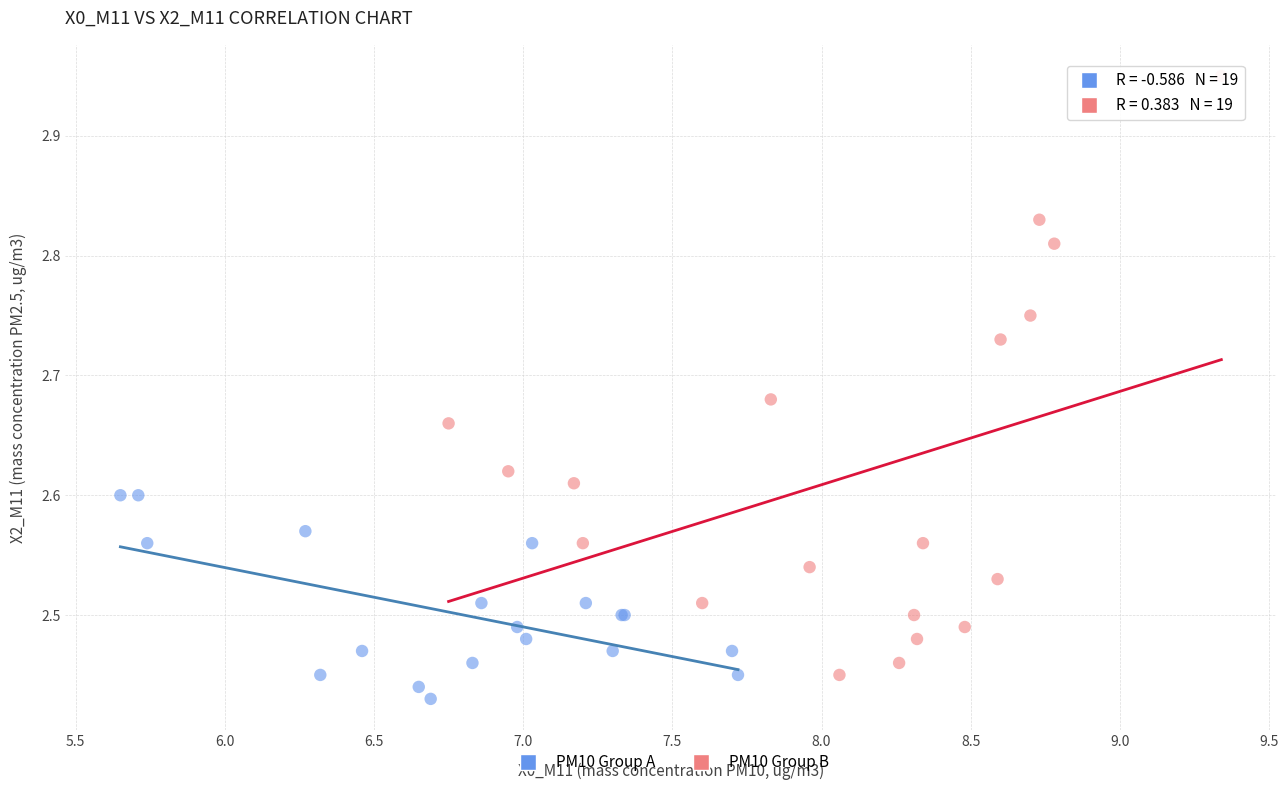

Which series has the largest Y range (max minus min)?

PM10 Group B